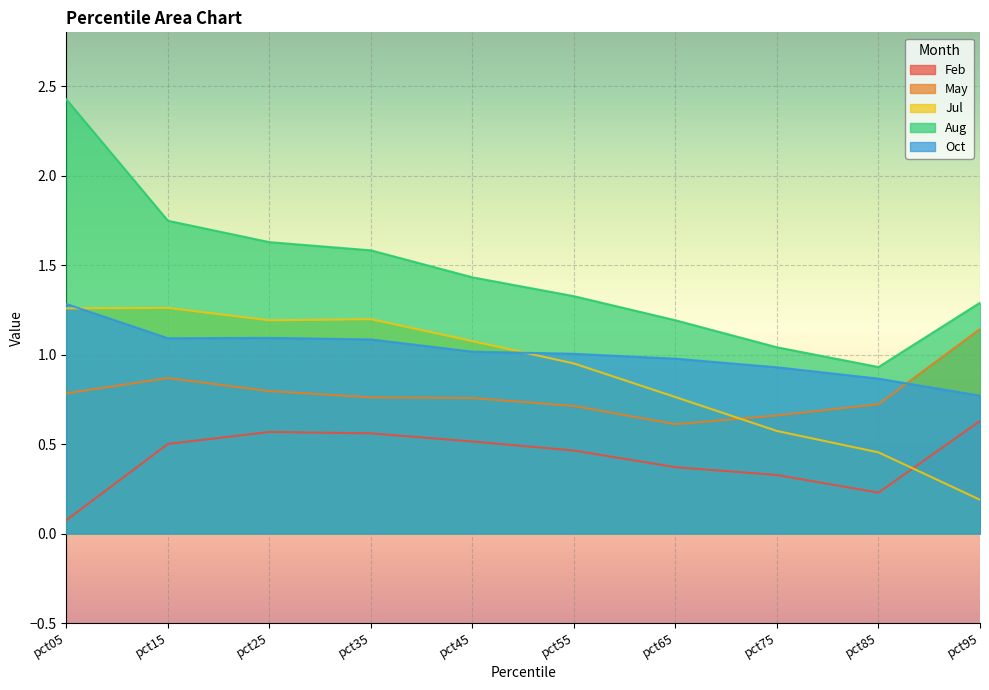

In Jul, how many points are lower than both neighbors (excluding endpoints)?

1